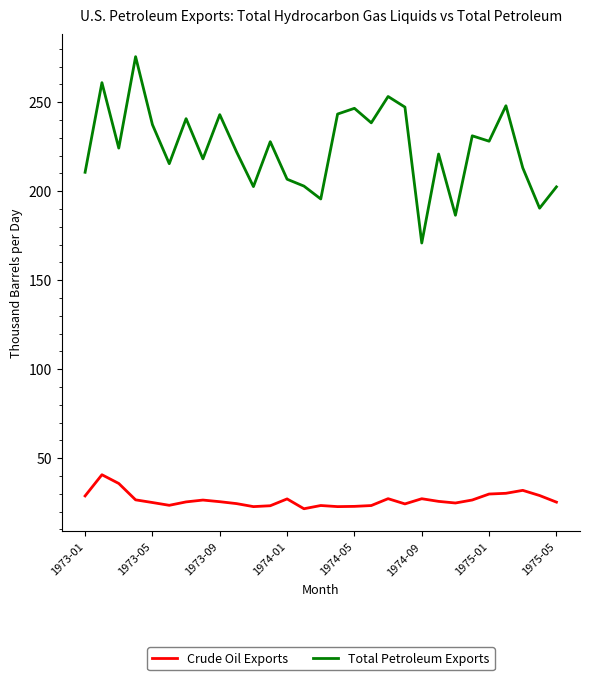

What is the highest value of the Crude Oil Exports series?

40.7